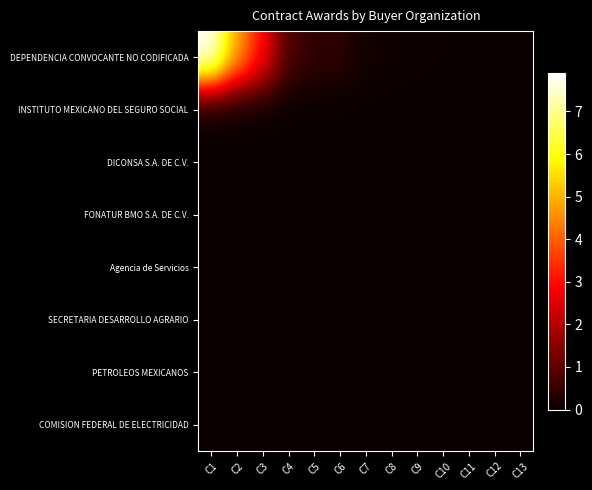

Reading left to right, list all the values displayed in this chart.

DEPENDENCIA CONVOCANTE NO CODIFICADA: C1=791151230.0	C2=488888884.0	C3=299435136.0	C4=80015000.0	C5=45677321.0	C6=40404040.0	C7=13650000.0	C8=6878768.0	C9=4519592.0	C10=3424234.0	C11=2120122.0	C12=2063430.0	C13=456456.0
INSTITUTO MEXICANO DEL SEGURO SOCIAL: C1=773126.2	C2=717007.2	C3=0.0	C4=0.0	C5=0.0	C6=0.0	C7=0.0	C8=0.0	C9=0.0	C10=0.0	C11=0.0	C12=0.0	C13=0.0
DICONSA S.A. DE C.V.: C1=466480.0	C2=417000.0	C3=340200.0	C4=340200.0	C5=200000.0	C6=0.0	C7=0.0	C8=0.0	C9=0.0	C10=0.0	C11=0.0	C12=0.0	C13=0.0
FONATUR BMO S.A. DE C.V.: C1=393750.0	C2=317955.0	C3=167444.5	C4=0.0	C5=0.0	C6=0.0	C7=0.0	C8=0.0	C9=0.0	C10=0.0	C11=0.0	C12=0.0	C13=0.0
Agencia de Servicios: C1=313069.7	C2=300000.0	C3=268965.5	C4=257357.7	C5=245102.6	C6=206896.5	C7=155172.4	C8=136500.0	C9=0.0	C10=0.0	C11=0.0	C12=0.0	C13=0.0
SECRETARIA DESARROLLO AGRARIO: C1=251748.2	C2=167832.1	C3=167820.4	C4=0.0	C5=0.0	C6=0.0	C7=0.0	C8=0.0	C9=0.0	C10=0.0	C11=0.0	C12=0.0	C13=0.0
PETROLEOS MEXICANOS: C1=200000.0	C2=173834.4	C3=0.0	C4=0.0	C5=0.0	C6=0.0	C7=0.0	C8=0.0	C9=0.0	C10=0.0	C11=0.0	C12=0.0	C13=0.0
COMISION FEDERAL DE ELECTRICIDAD: C1=138650.0	C2=0.0	C3=0.0	C4=0.0	C5=0.0	C6=0.0	C7=0.0	C8=0.0	C9=0.0	C10=0.0	C11=0.0	C12=0.0	C13=0.0